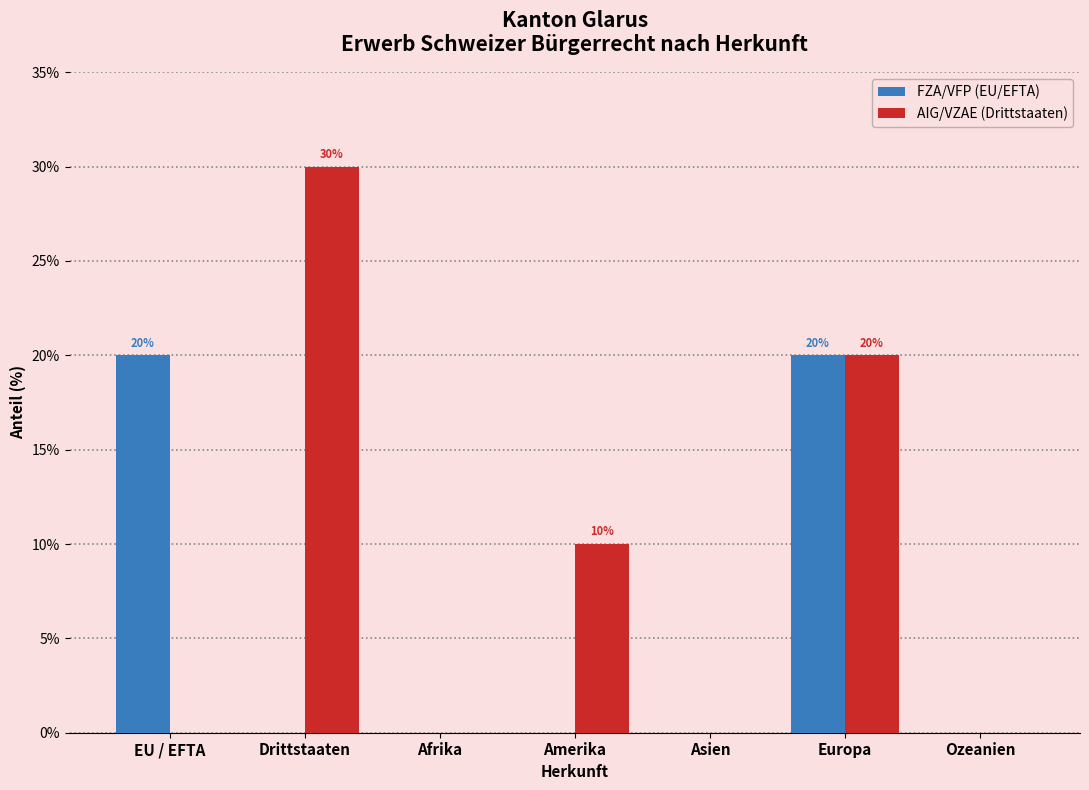

Reading right to left, list all the values displayed in this chart.

FZA/VFP (EU/EFTA): Ozeanien=0	Europa=20	Asien=0	Amerika=0	Afrika=0	Drittstaaten=0	EU / EFTA=20
AIG/VZAE (Drittstaaten): Ozeanien=0	Europa=20	Asien=0	Amerika=10	Afrika=0	Drittstaaten=30	EU / EFTA=0